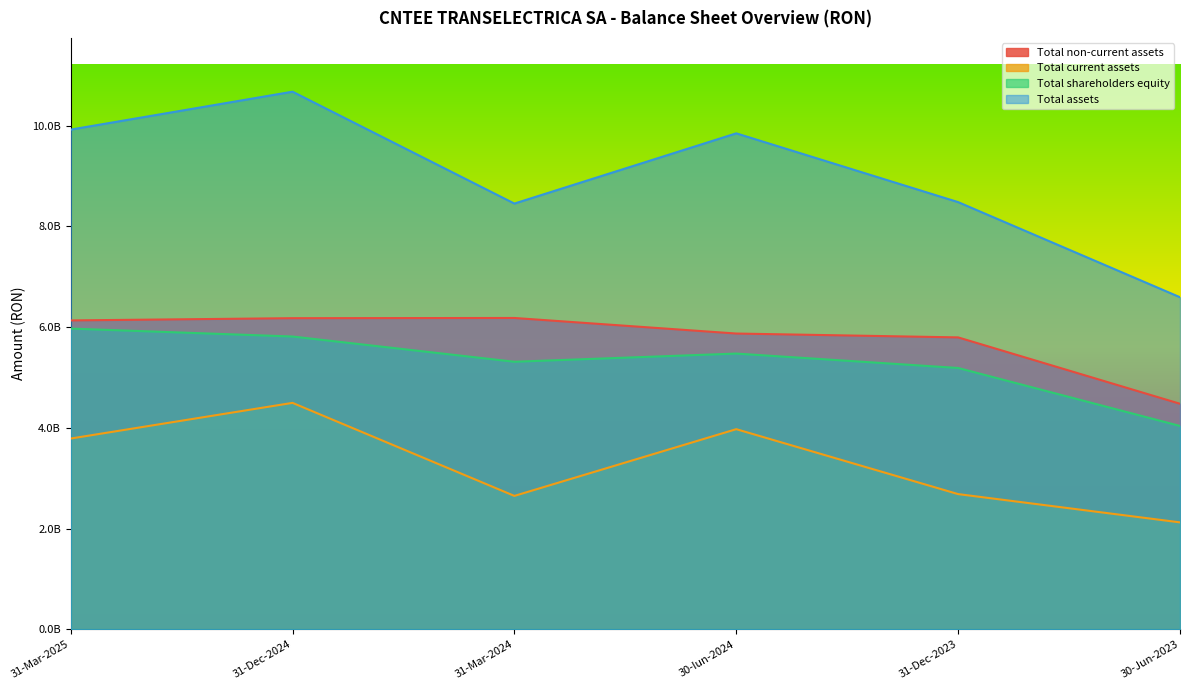

What is the total value across all series at 31-Dec-2023?

22157480883